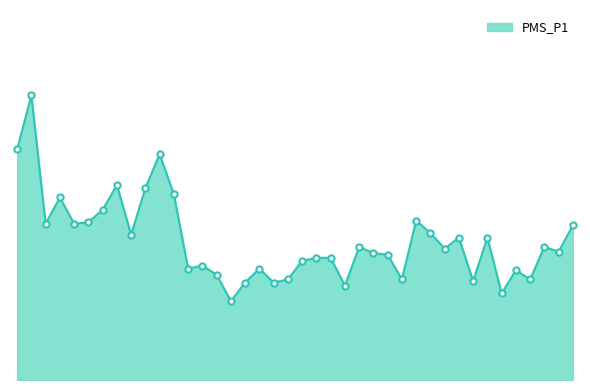

Is this an area chart (filled region under the line)?

Yes